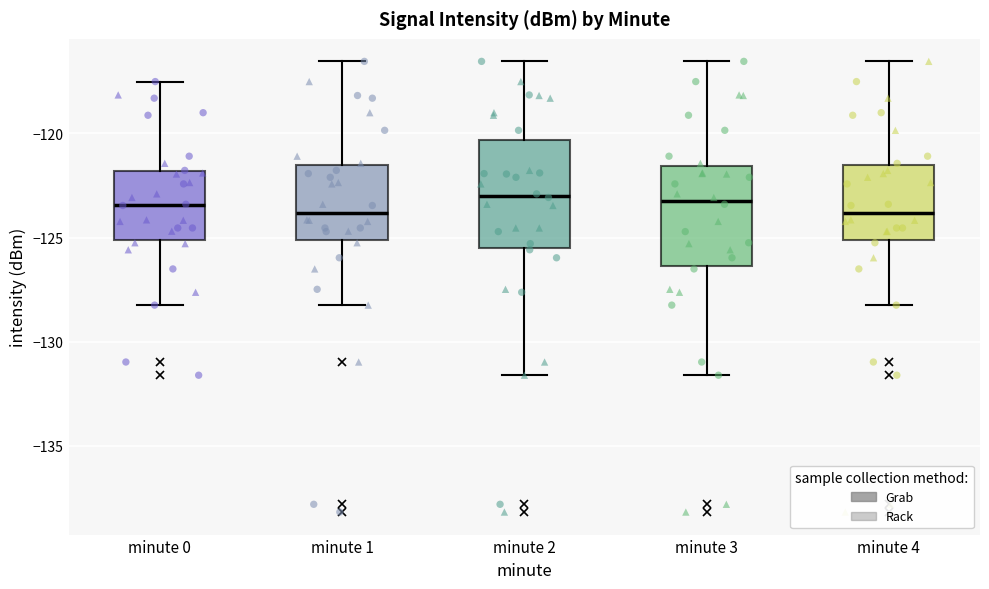

Where does the lower whisker of the box for minute 2 end on the y-axis? The values are not printed on the chart, so give them approximately, as read against the axis.

-131.5